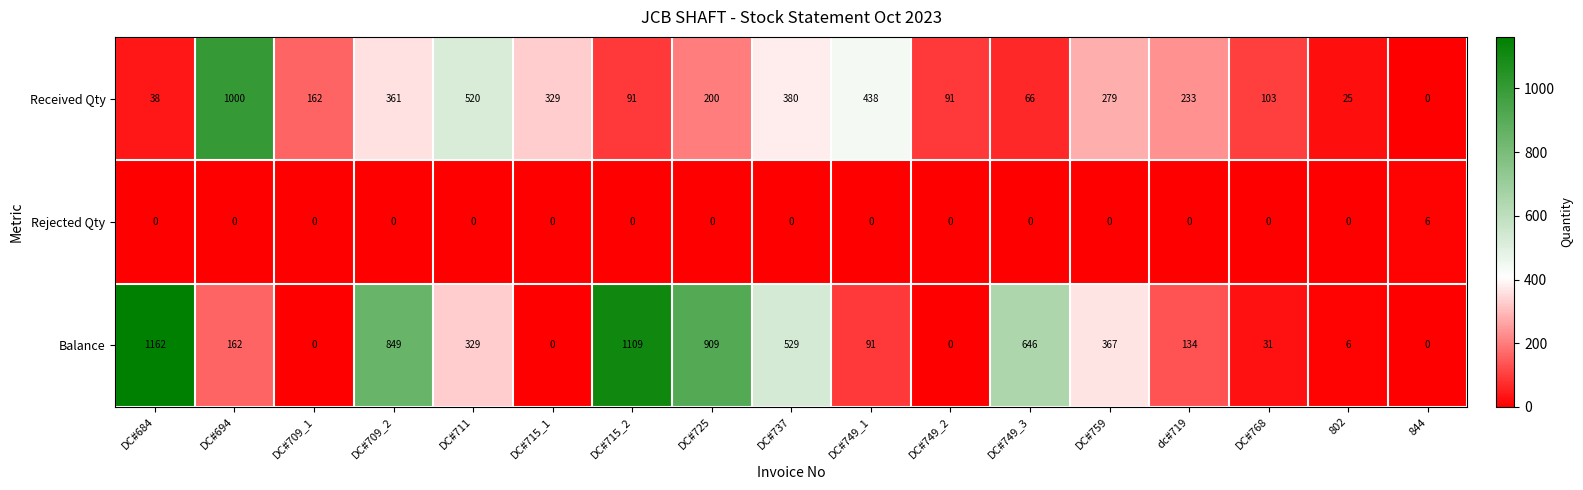

What is the sum of the Balance values at DC#715_1 and DC#725?

909